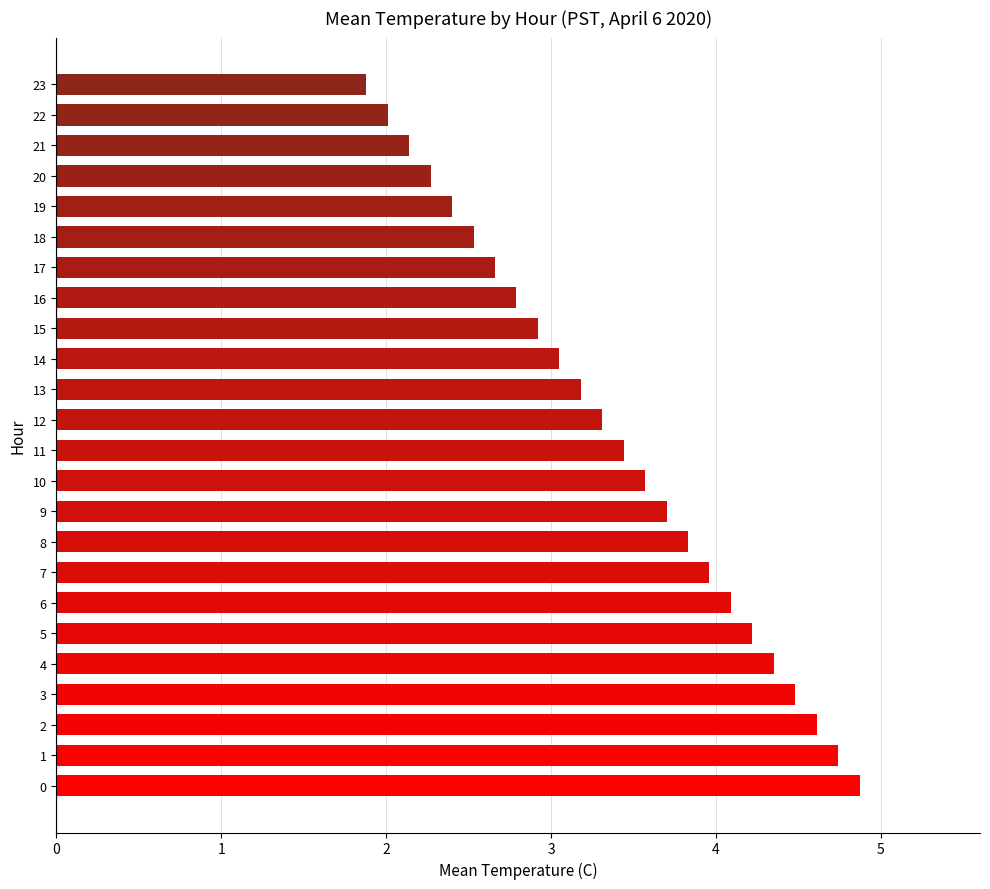

What is the ratio of the value at 18 to the value at 22?

1.3